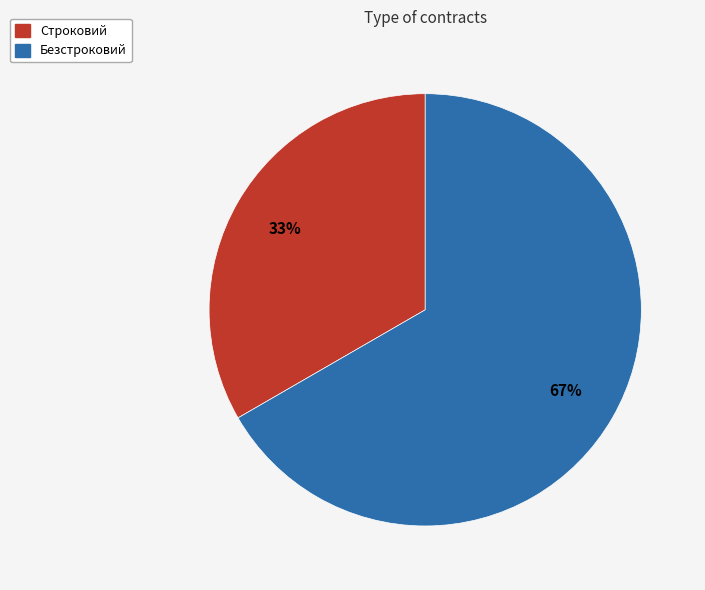

Is the sum of Безстроковий and Строковий greater than half?

Yes